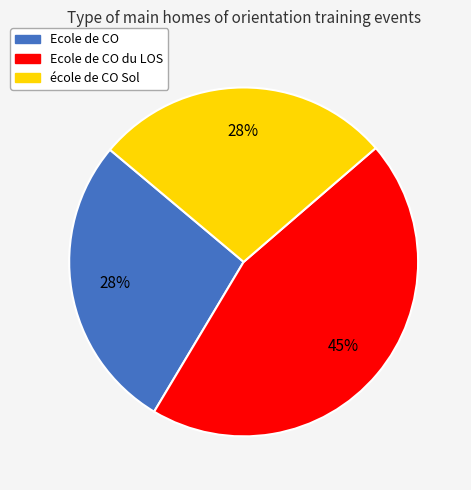

The école de CO Sol slice represents 22% of the pie. True or false?

False